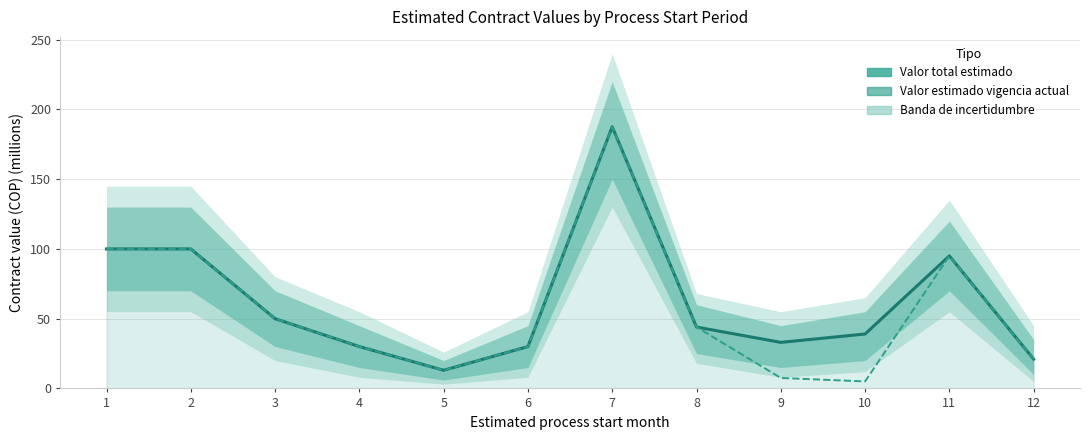

Between 4 and 5, which is larger?

4